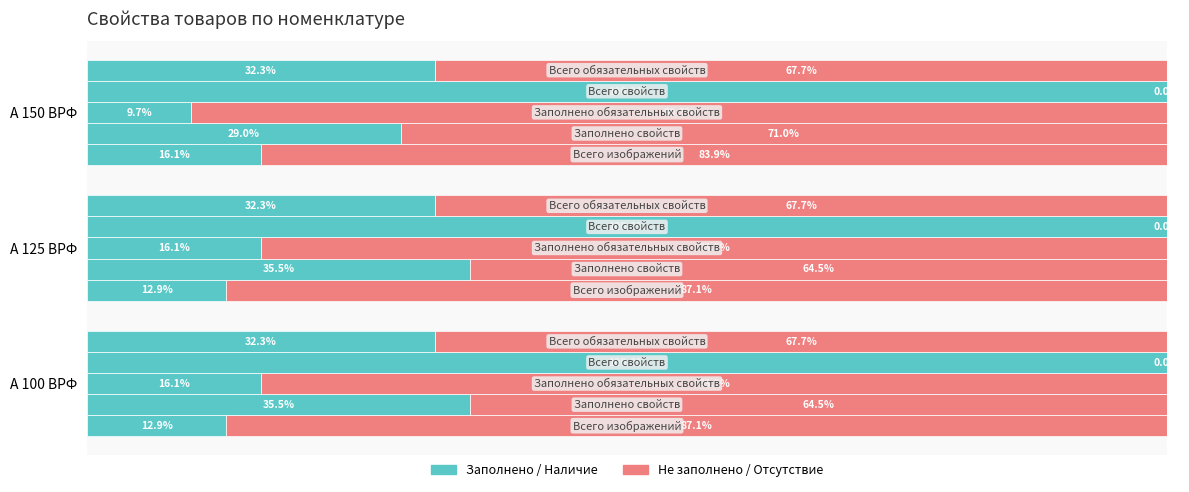

What is the difference between the values at А 150 ВРФ and А 100 ВРФ?

3.2